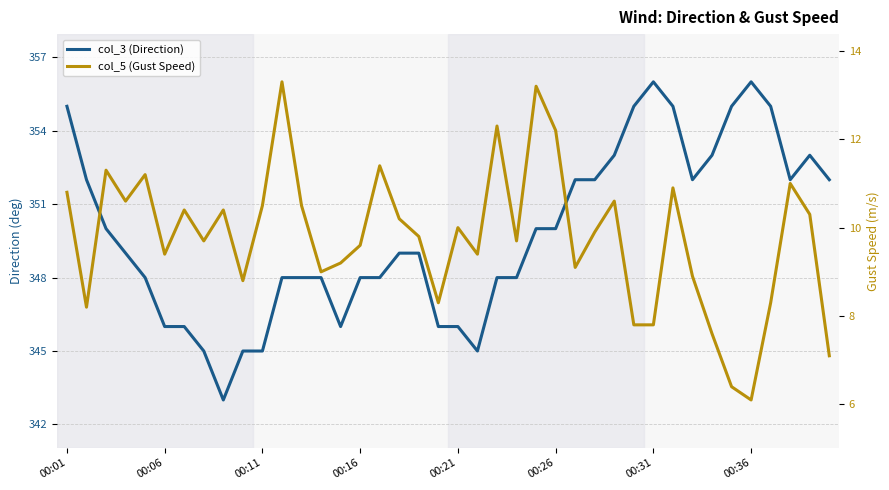

What position from the left is 00:01?

1